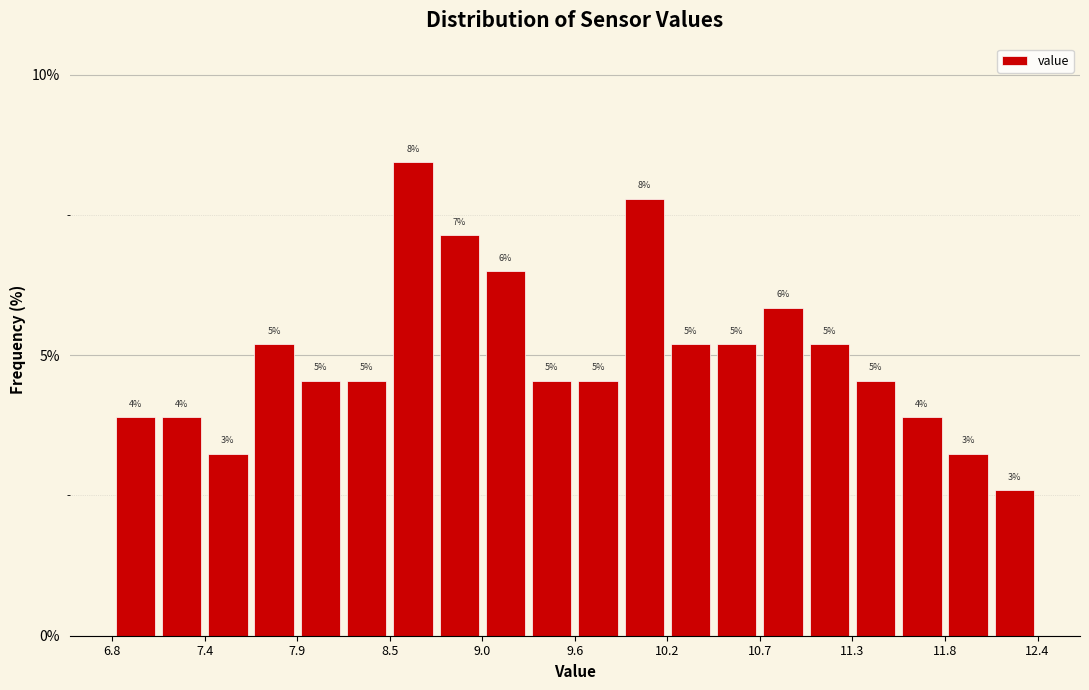

Around what value on the x-axis is the tallest bar? Give the approximate position of its centre, as read against the axis.

8.6